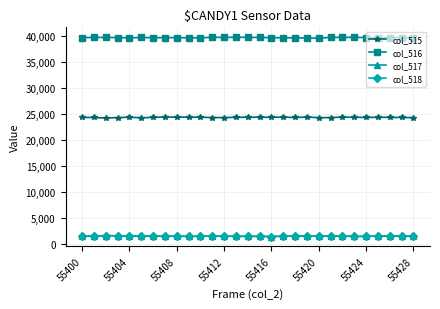

How many categories are shown in the chart?

29